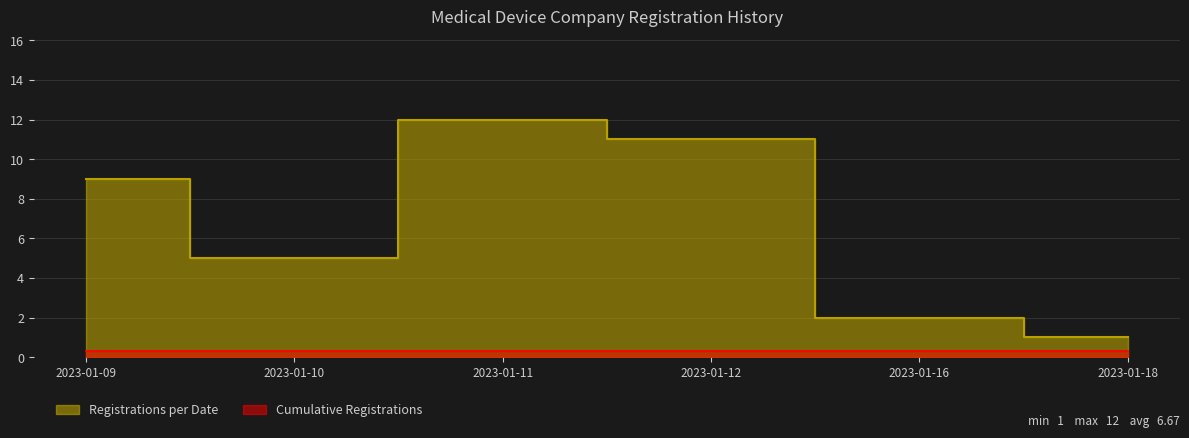

What is the difference between the values at 2023-01-09 and 2023-01-11?

3